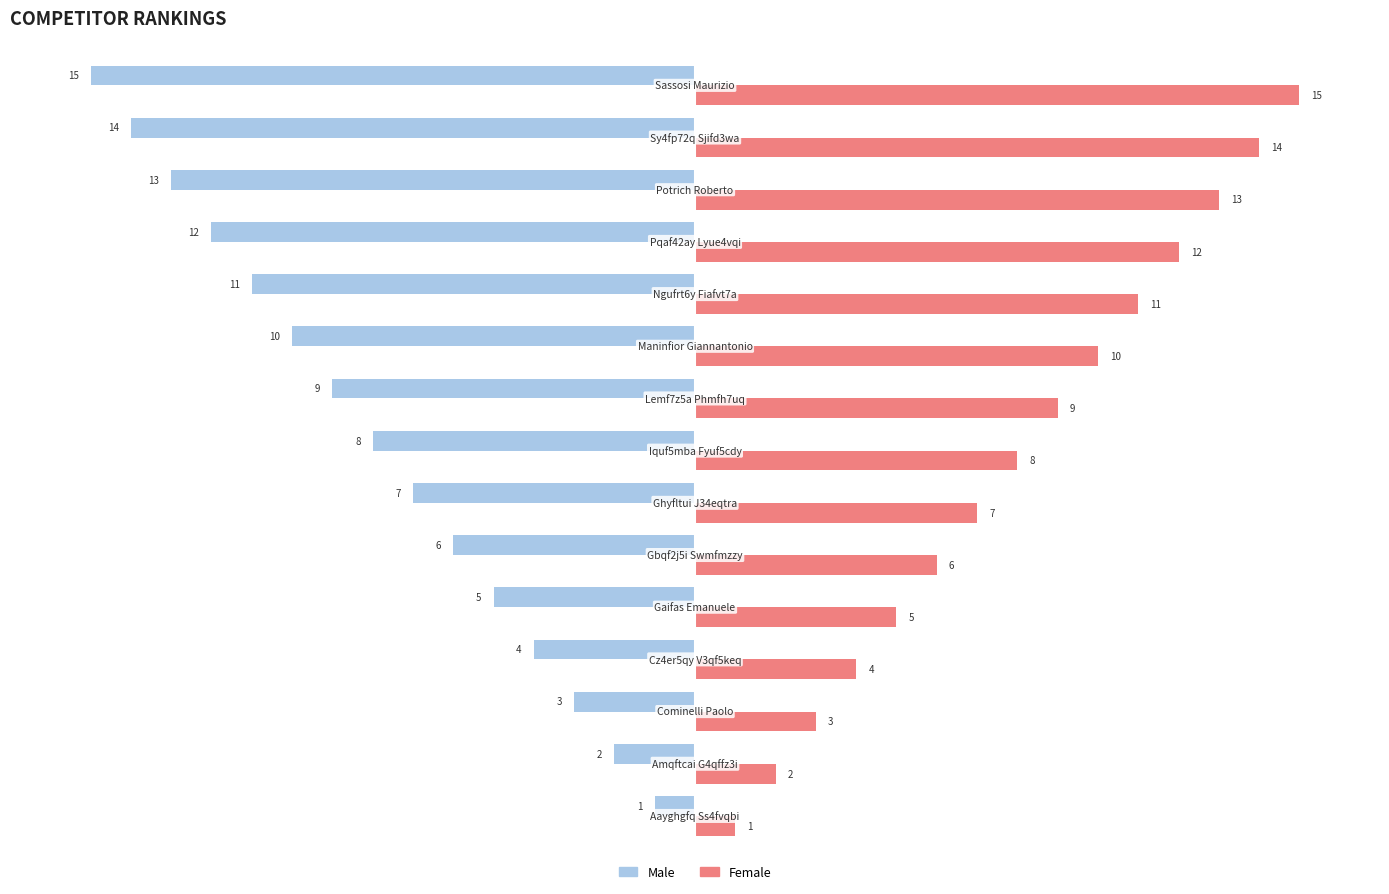

What is the sum of all Female values?

120